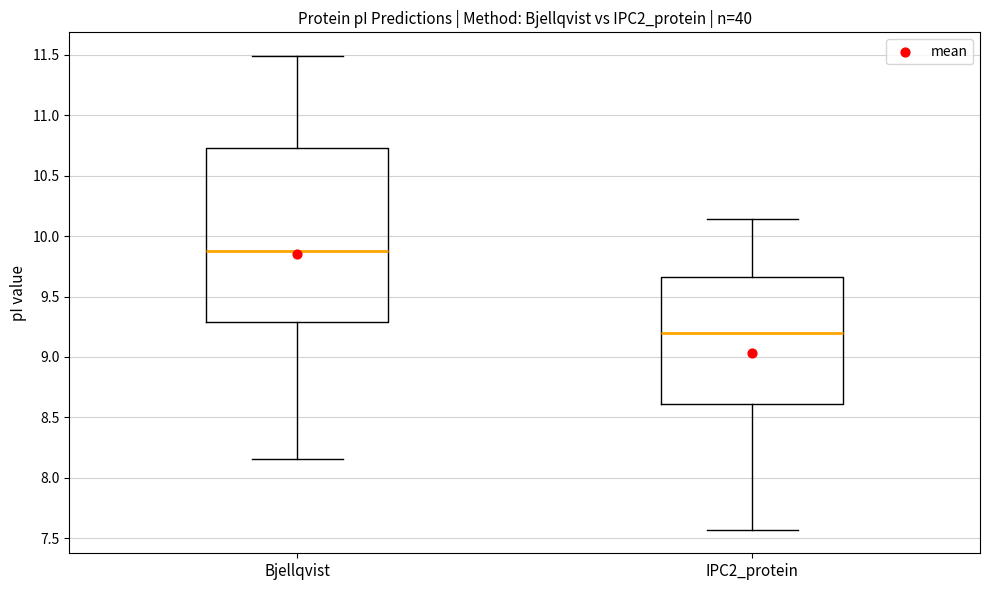

Which box is the tallest, from its lower edge to its upper edge?

Bjellqvist